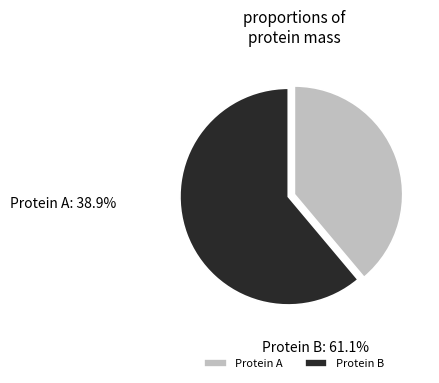

Rank the categories by value from highest to lowest.

Protein B, Protein A